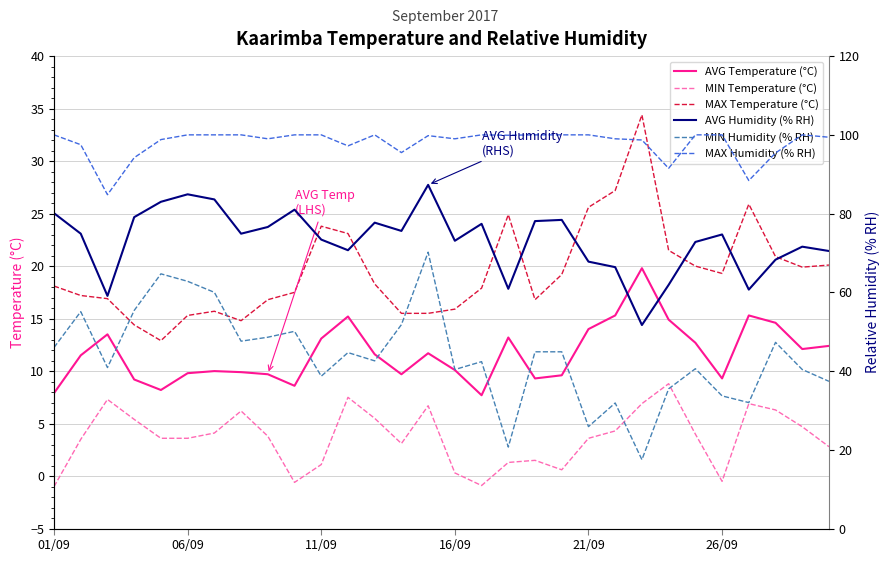

True or false: MIN Temperature (°C) and AVG Temperature (°C) cross at least once.

False